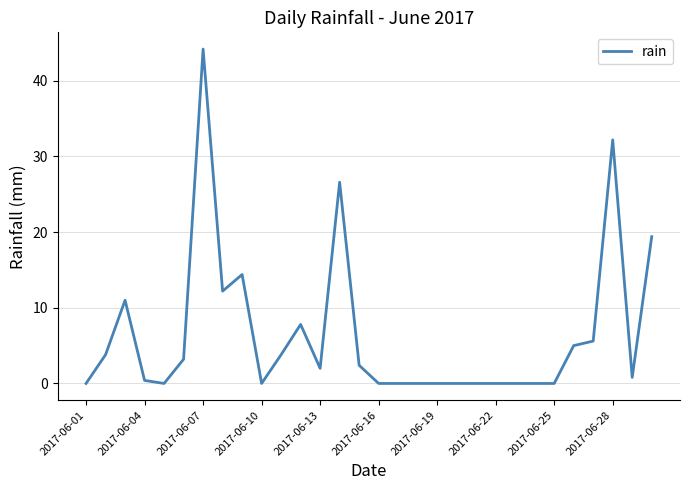

What is the difference between the maximum and minimum values?

44.2